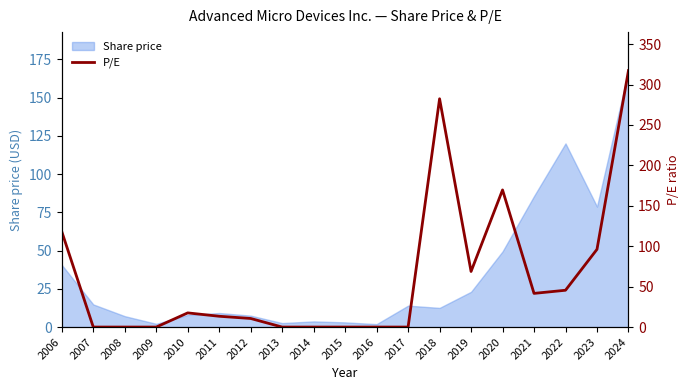

Count the number of categories in the chart.

19